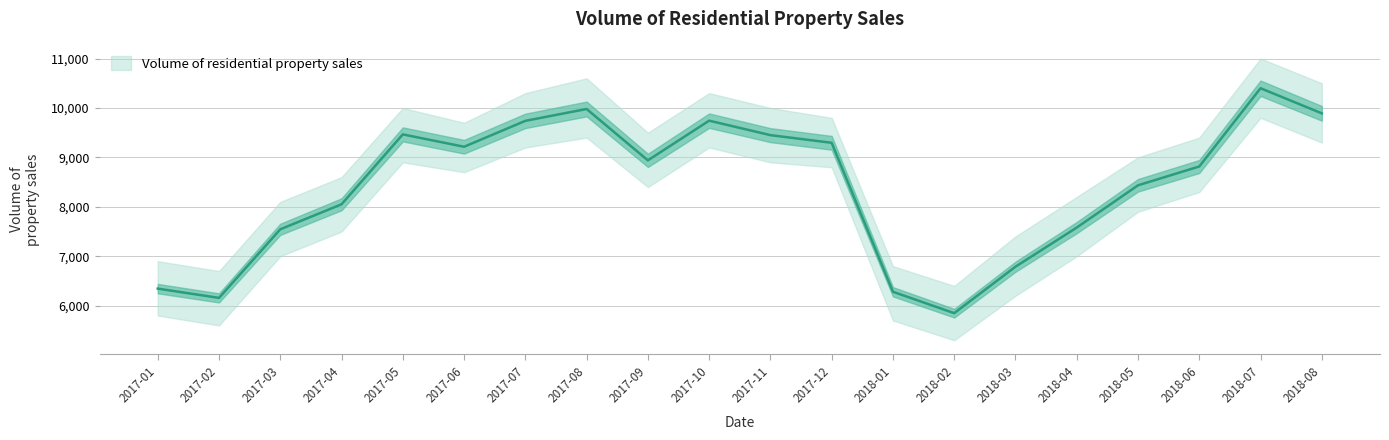

What is the change in value from 2017-07 to 2018-06?

-923